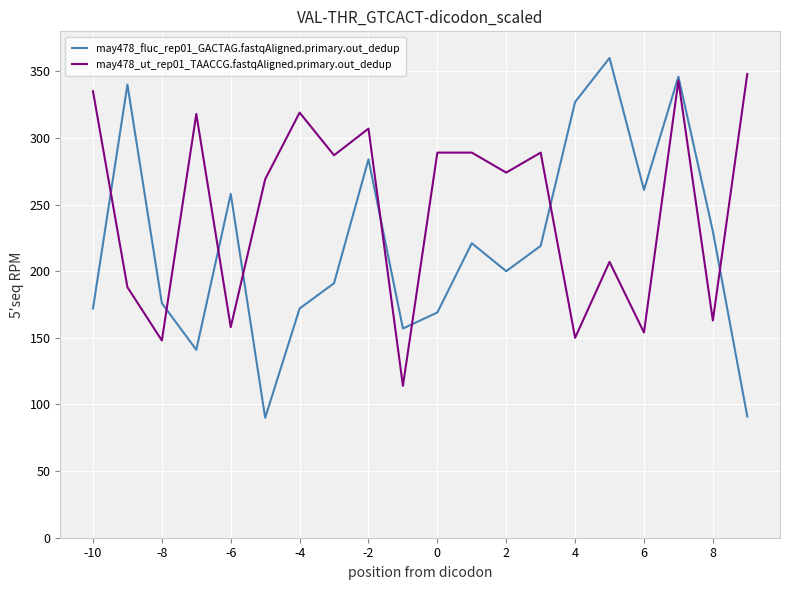

Which series has the largest range (max minus min)?

may478_fluc_rep01_GACTAG.fastqAligned.primary.out_dedup